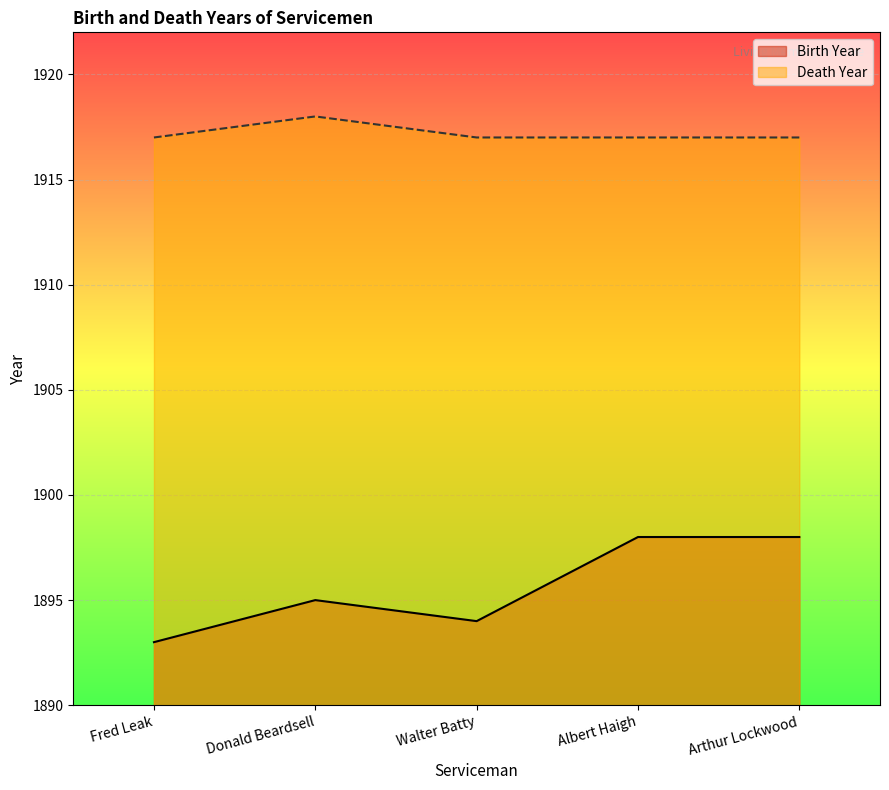

The value of Death Year at Albert Haigh is 2806. True or false?

False